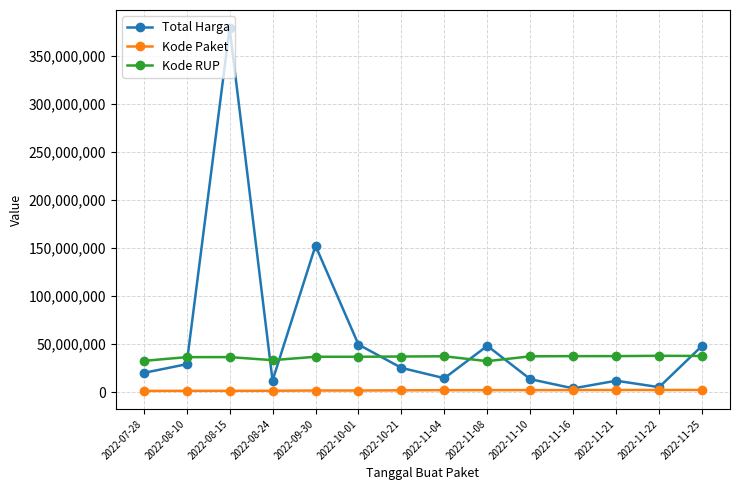

True or false: Kode Paket and Kode RUP intersect in this chart.

False